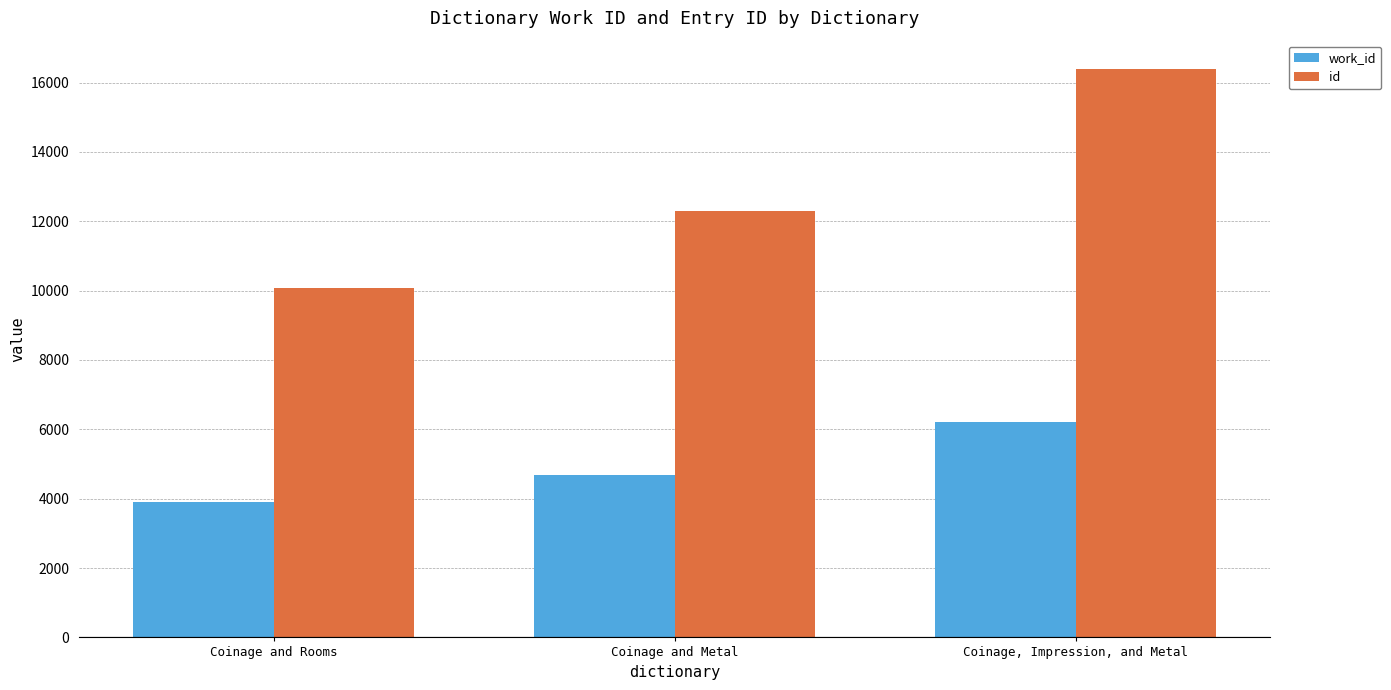

Is it true that id equals 3649 at Coinage and Rooms?

False